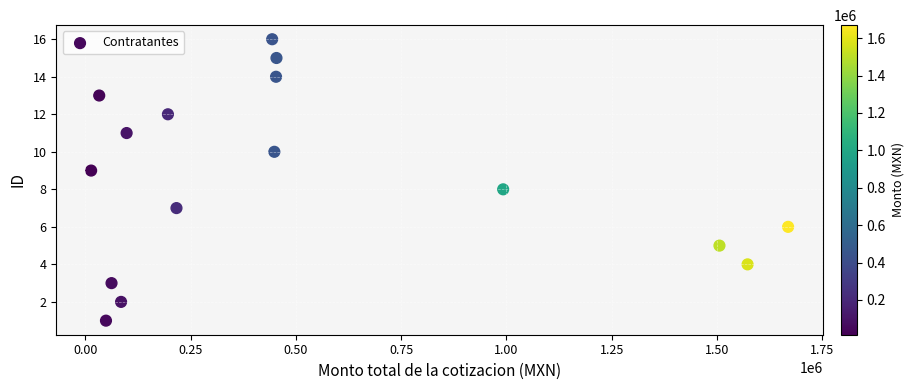

What is the range of Y values (max minus min)?

15